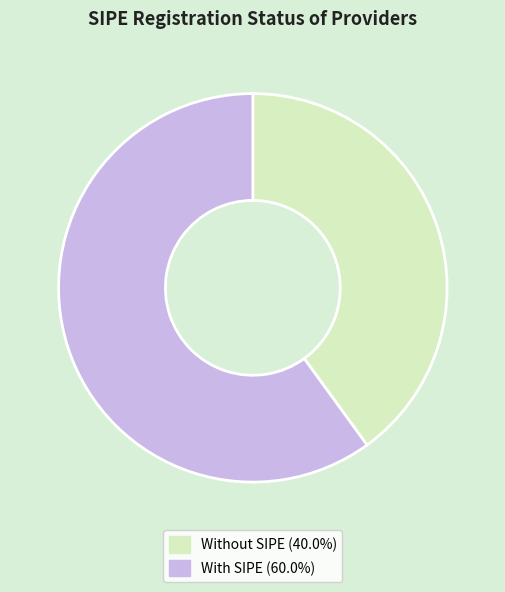

How many slices are in this pie chart?

2